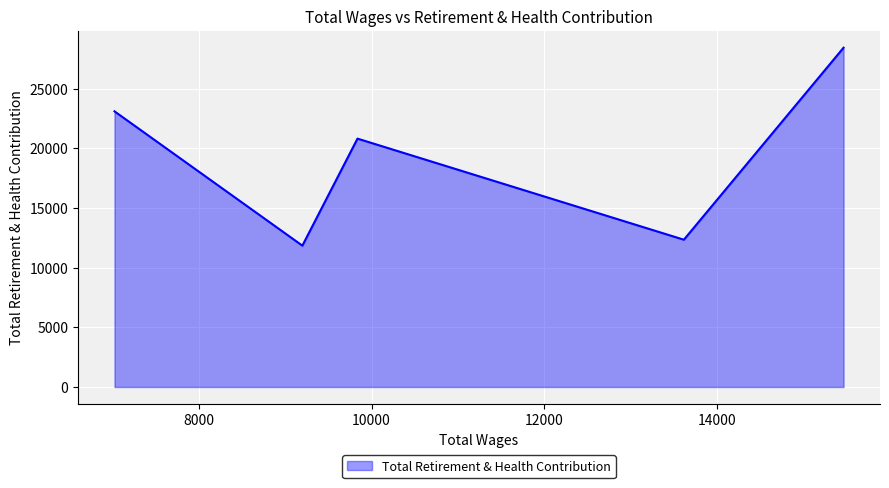

What is the difference between the maximum and minimum values?

16587